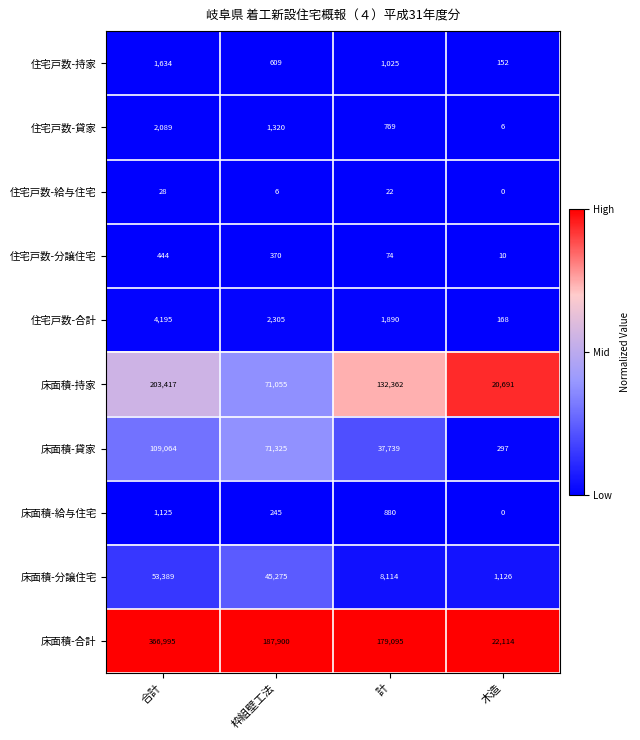

What is the maximum value shown in the chart?

366995